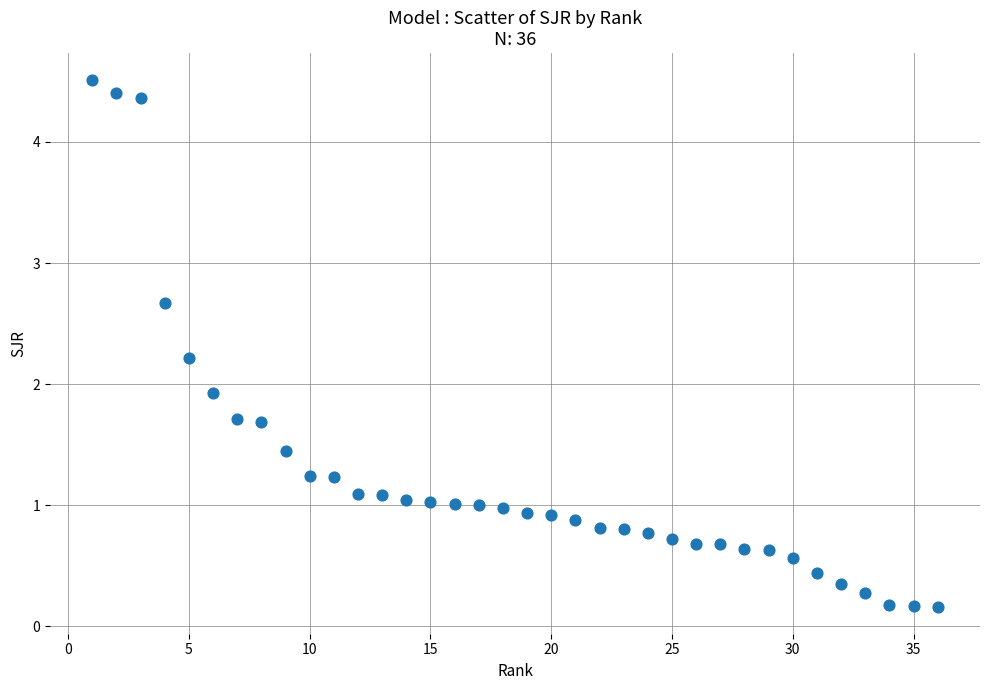

What is the range of Y values (max minus min)?

4.4